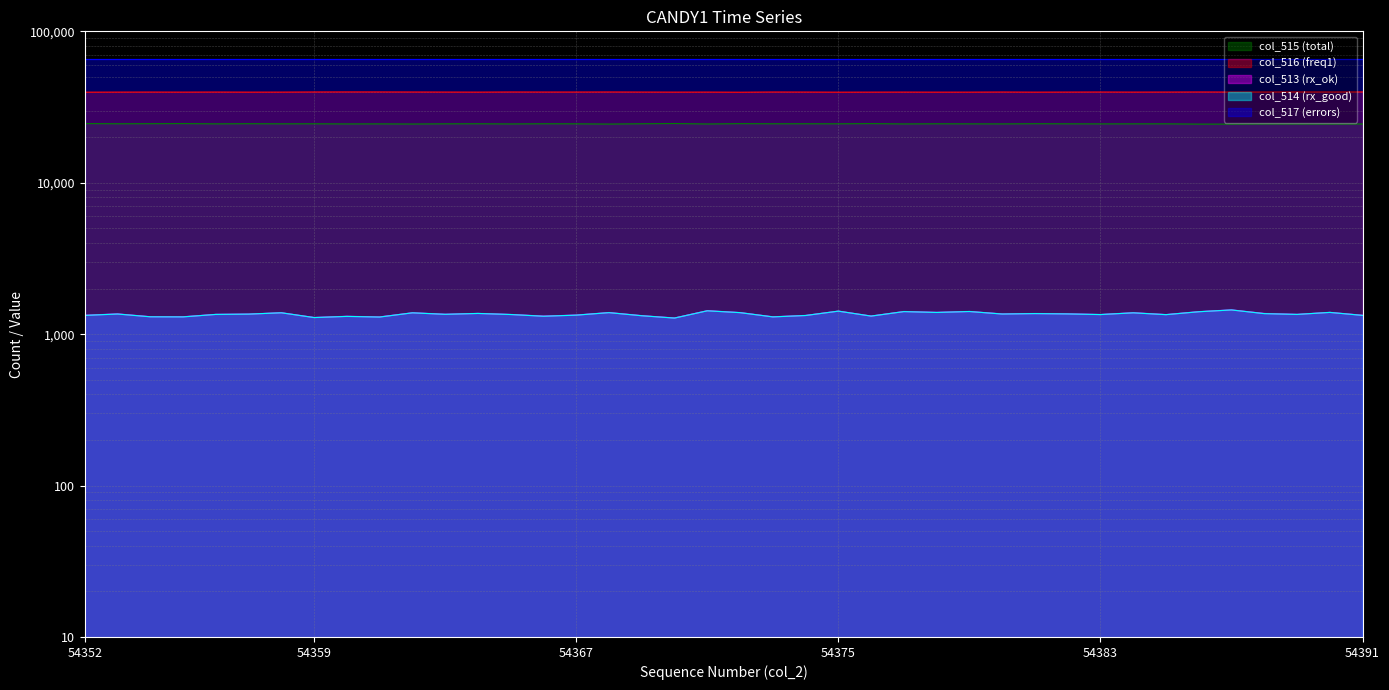

What is the sum of all col_513 (rx_ok) values?

54229